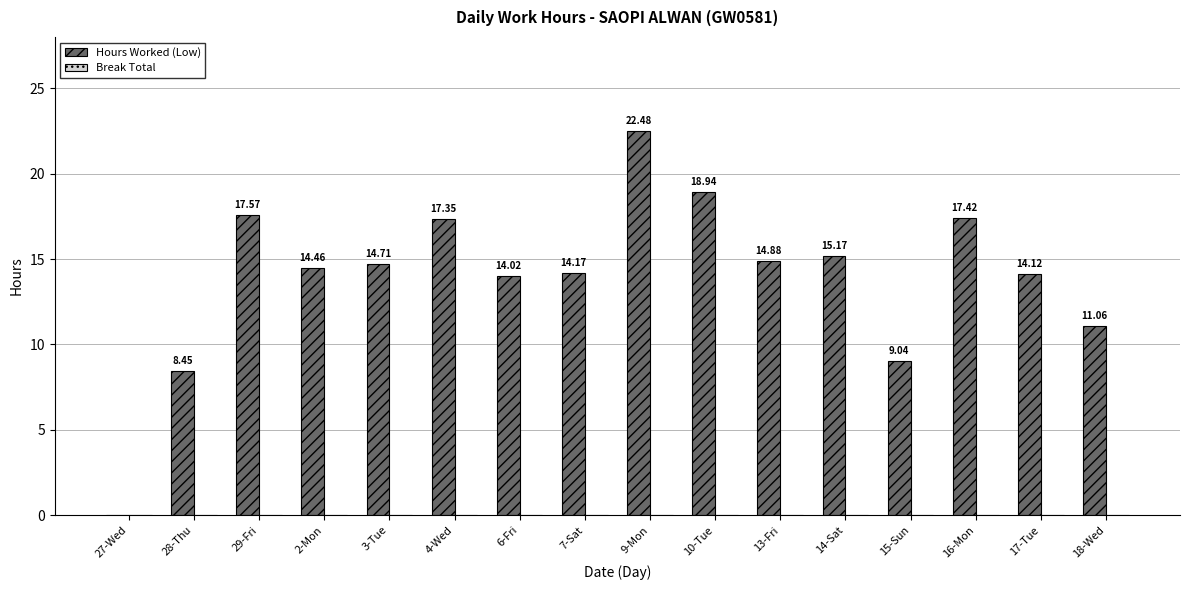

What is the ratio of the value at 29-Fri to the value at 6-Fri?

1.3